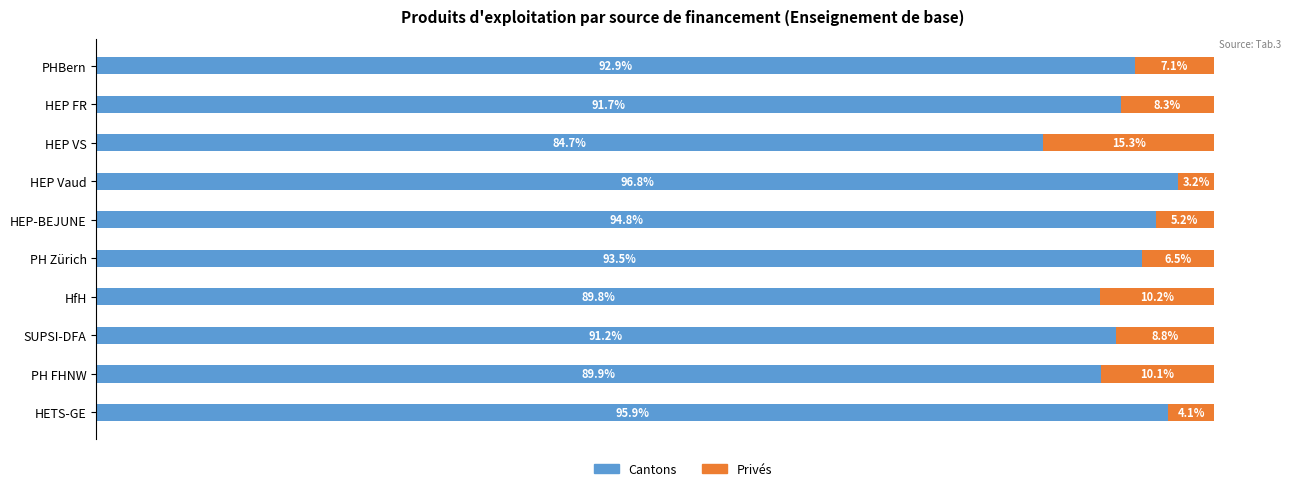

Where is Cantons nearest to the value 90?

PH FHNW